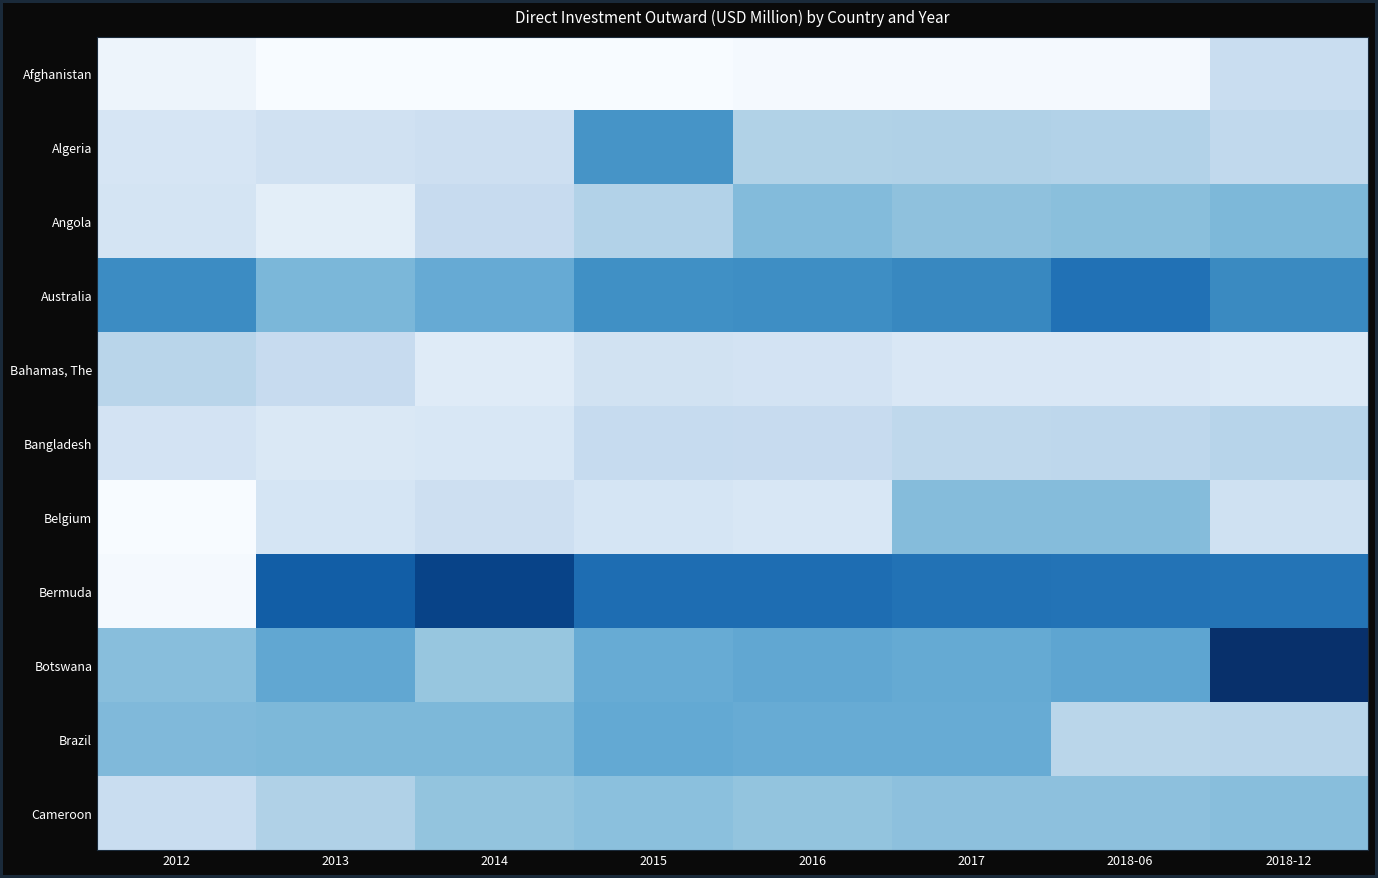

What is the maximum value shown in the chart?

3359.7